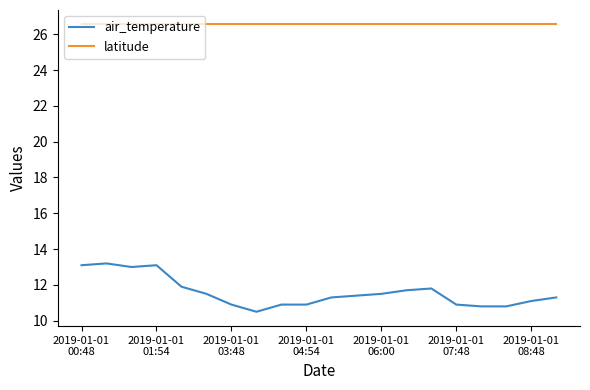

What is the maximum value shown in the chart?

26.6